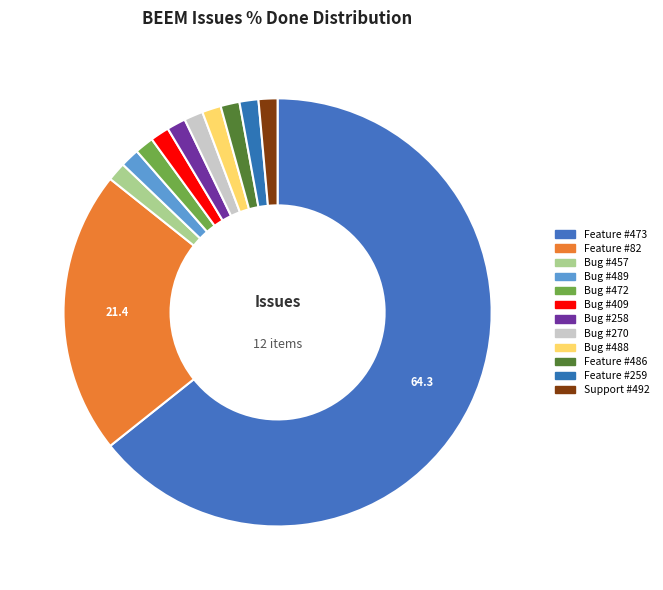

How many segments does this pie chart have?

12